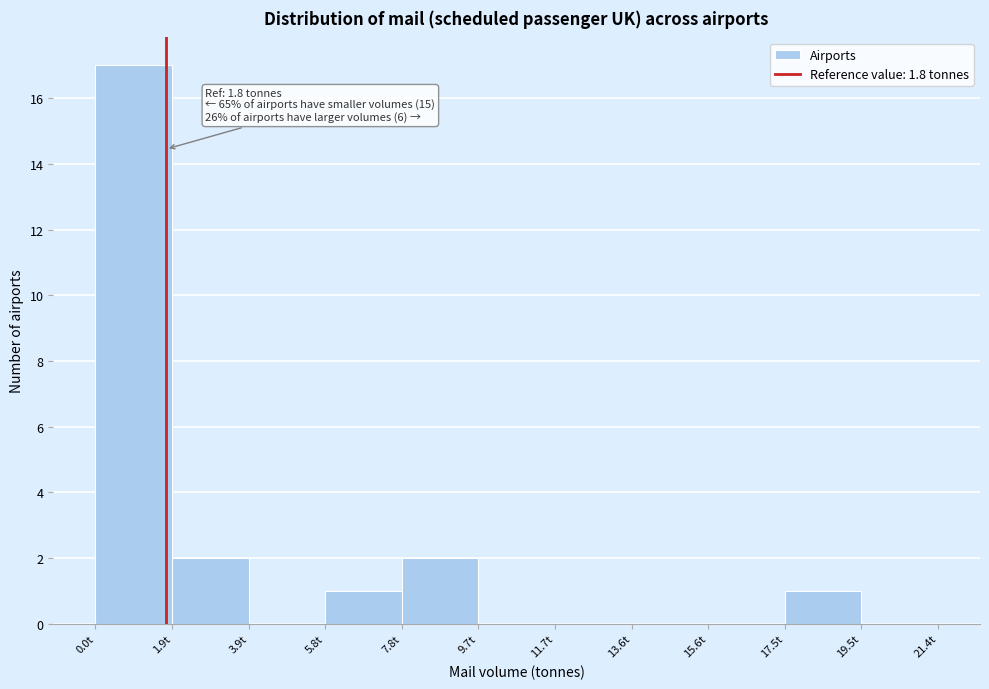

Which range on the x-axis has the tallest bar?

0.0 to 2.0